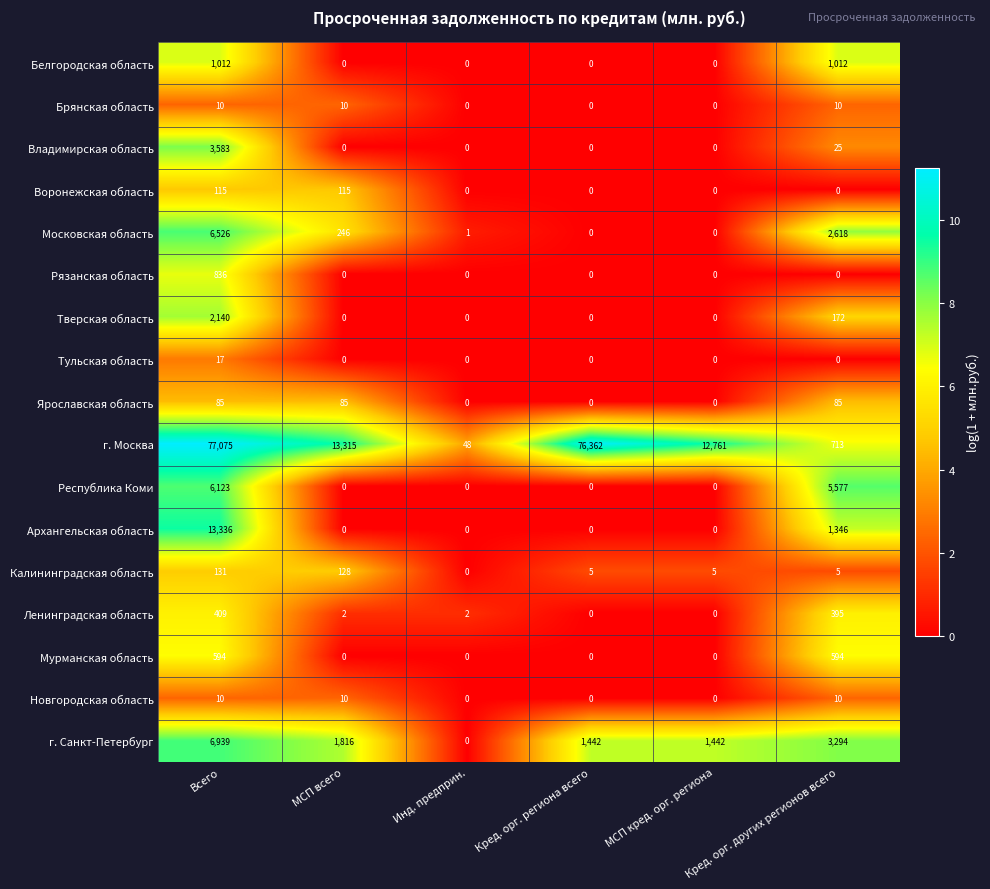

How many series are shown in this chart?

17